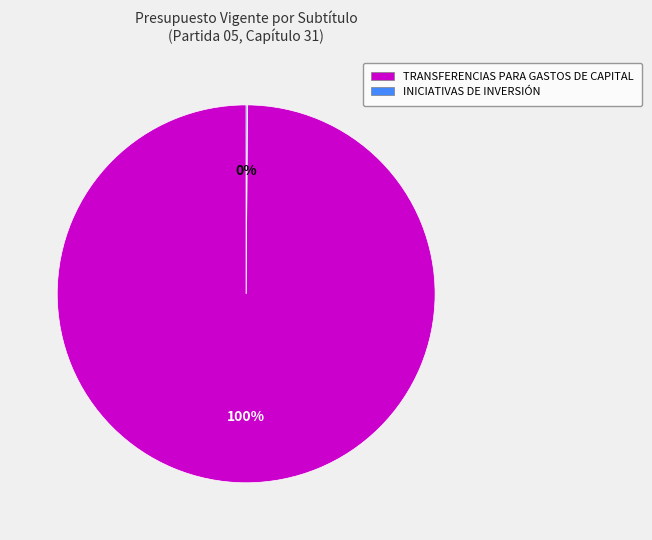

Is there any slice that represents more than half of the pie?

Yes